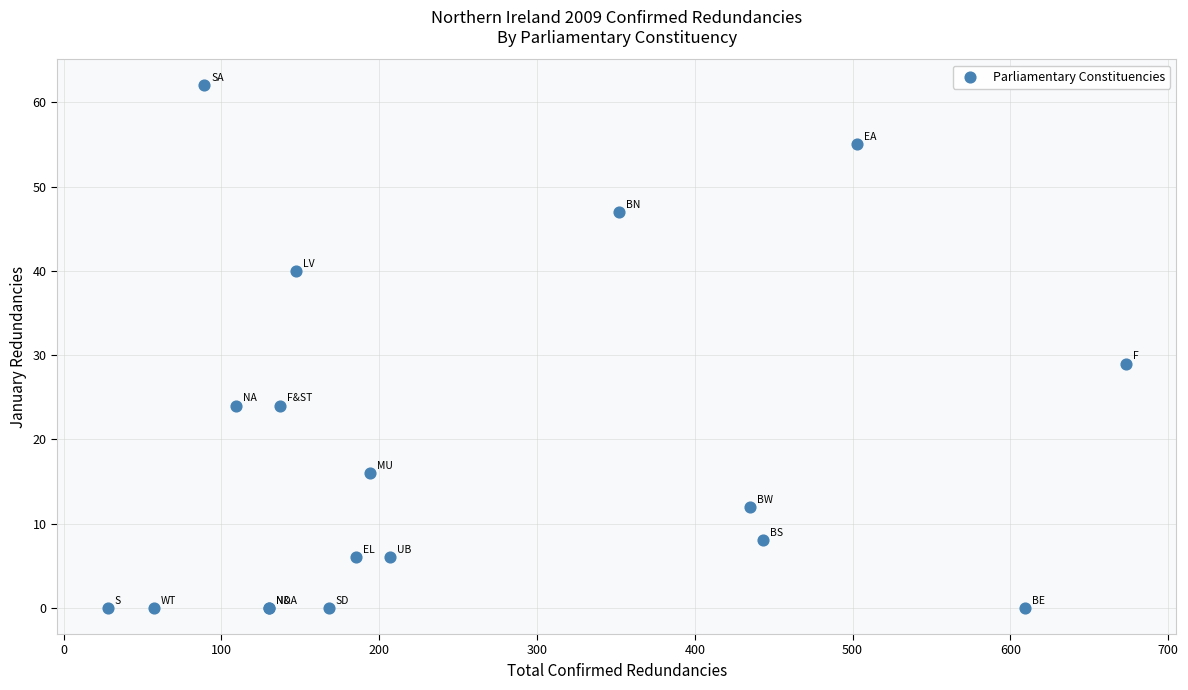

What Y value in the scatter plot is closest to 31?

29